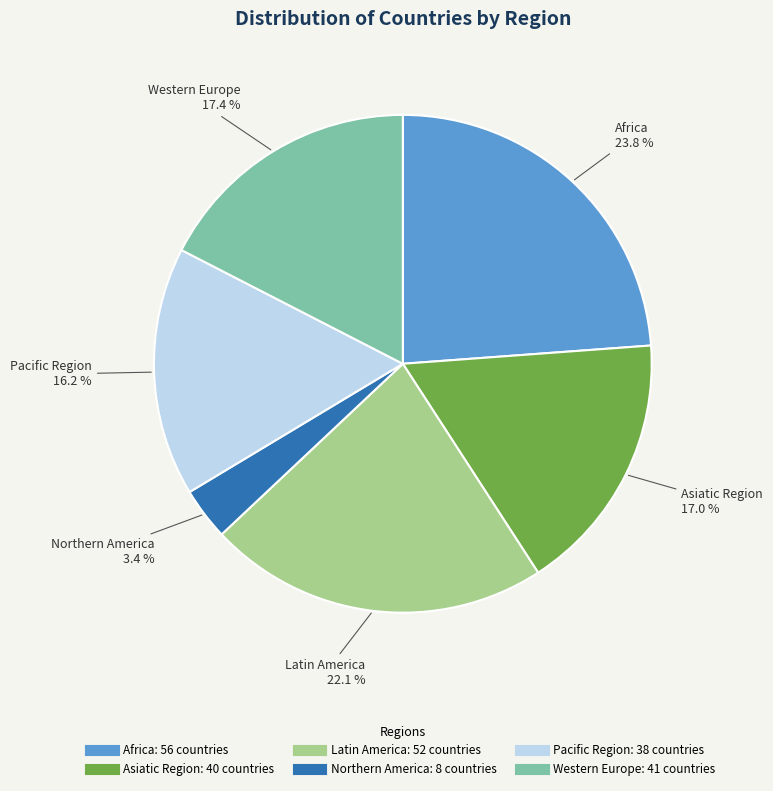

To the nearest percent, what is the difference between the largest and smallest slice percentages?

20%